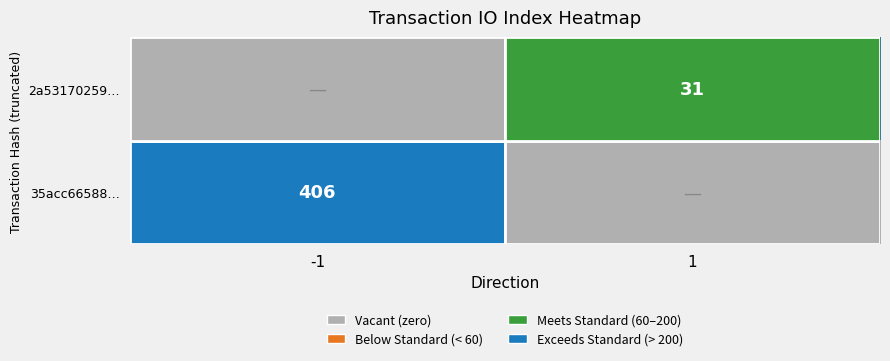

What is the total value across all series at -1?

406